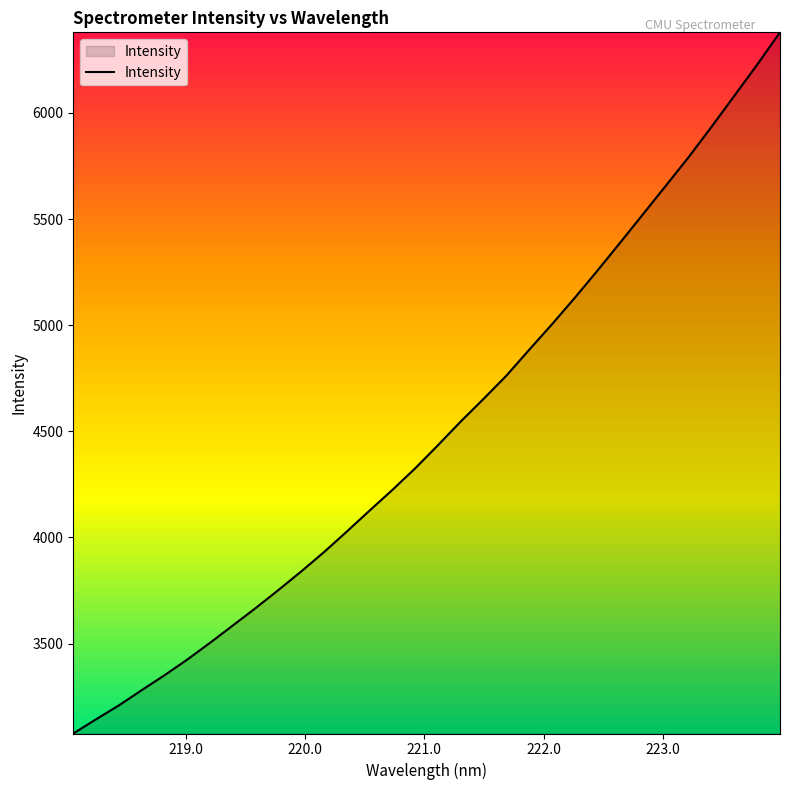

What is the difference between the maximum and minimum values?

3302.9